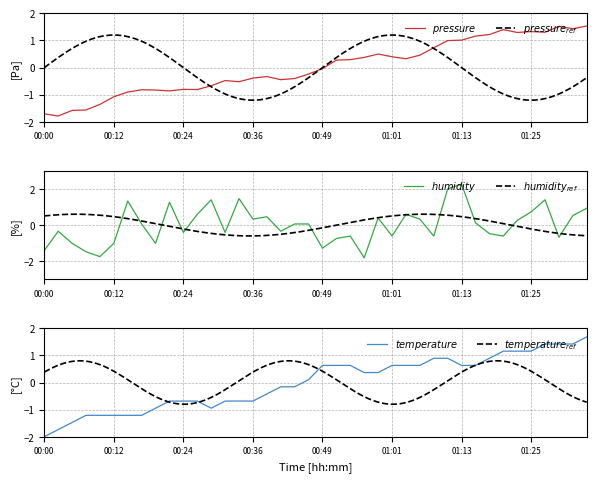

What is the minimum value shown in the chart?

-2.0